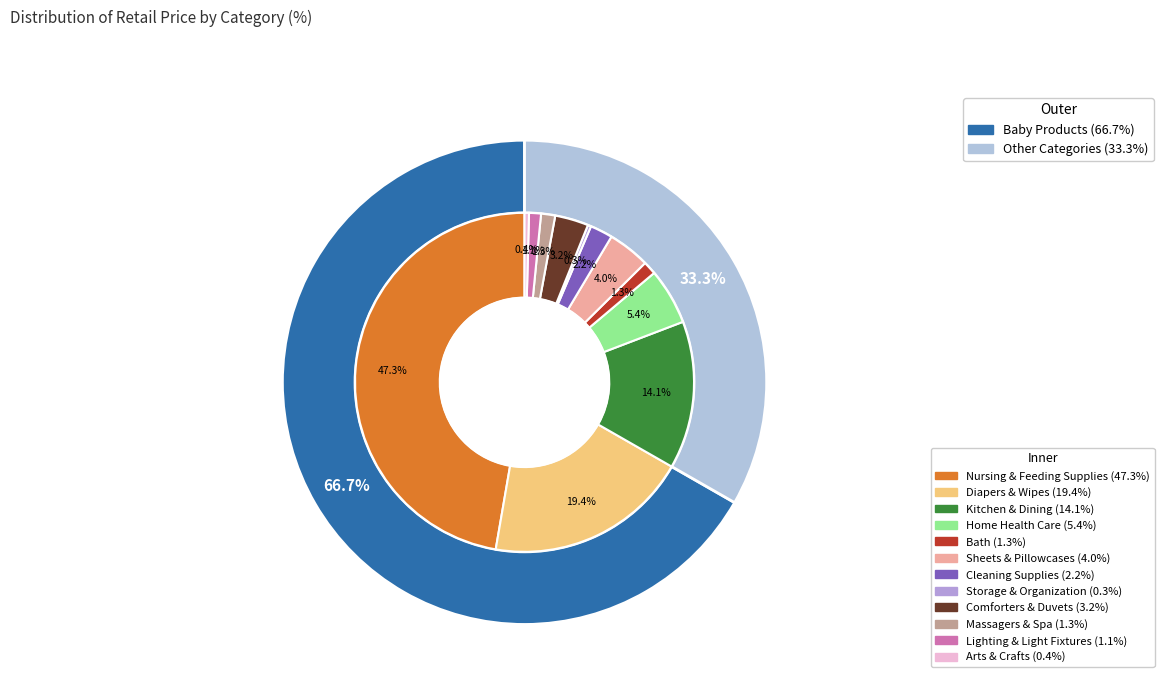

How many segments does this pie chart have?

12